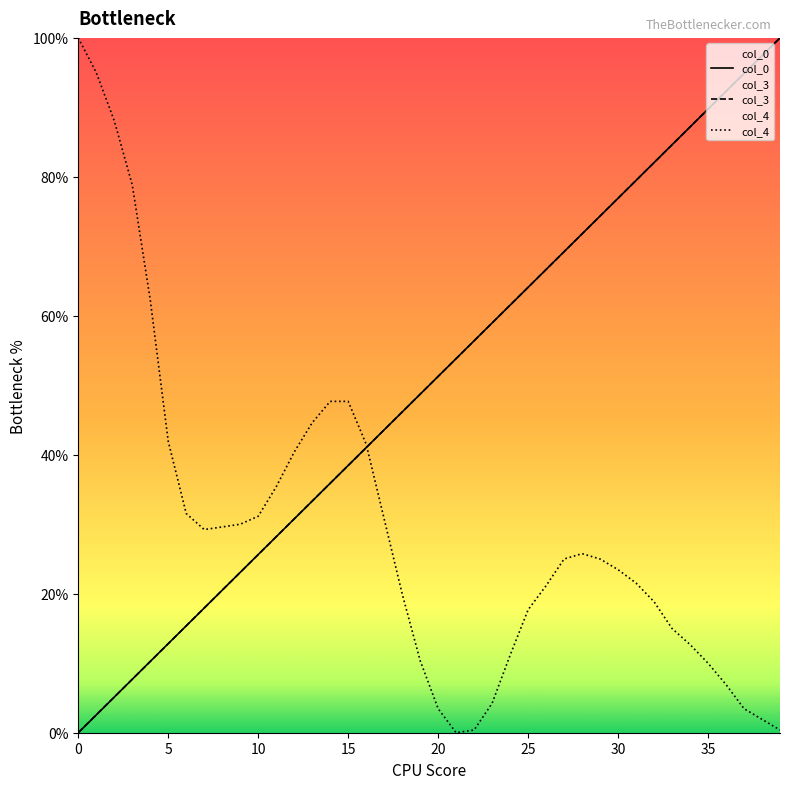

At which label does col_3 first exceed 51?

20